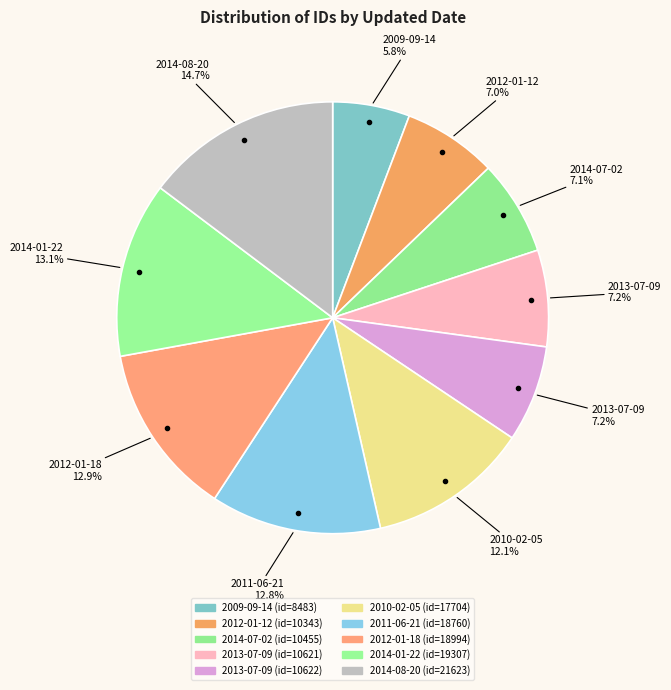

How many segments does this pie chart have?

10